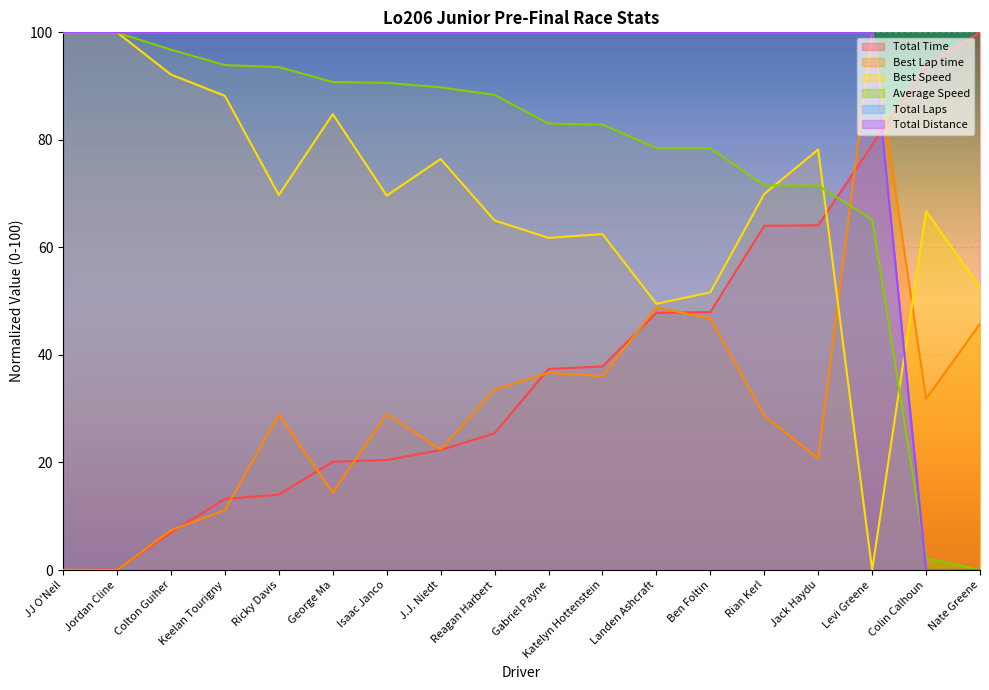

What is the maximum value for Best Lap time?

100.0